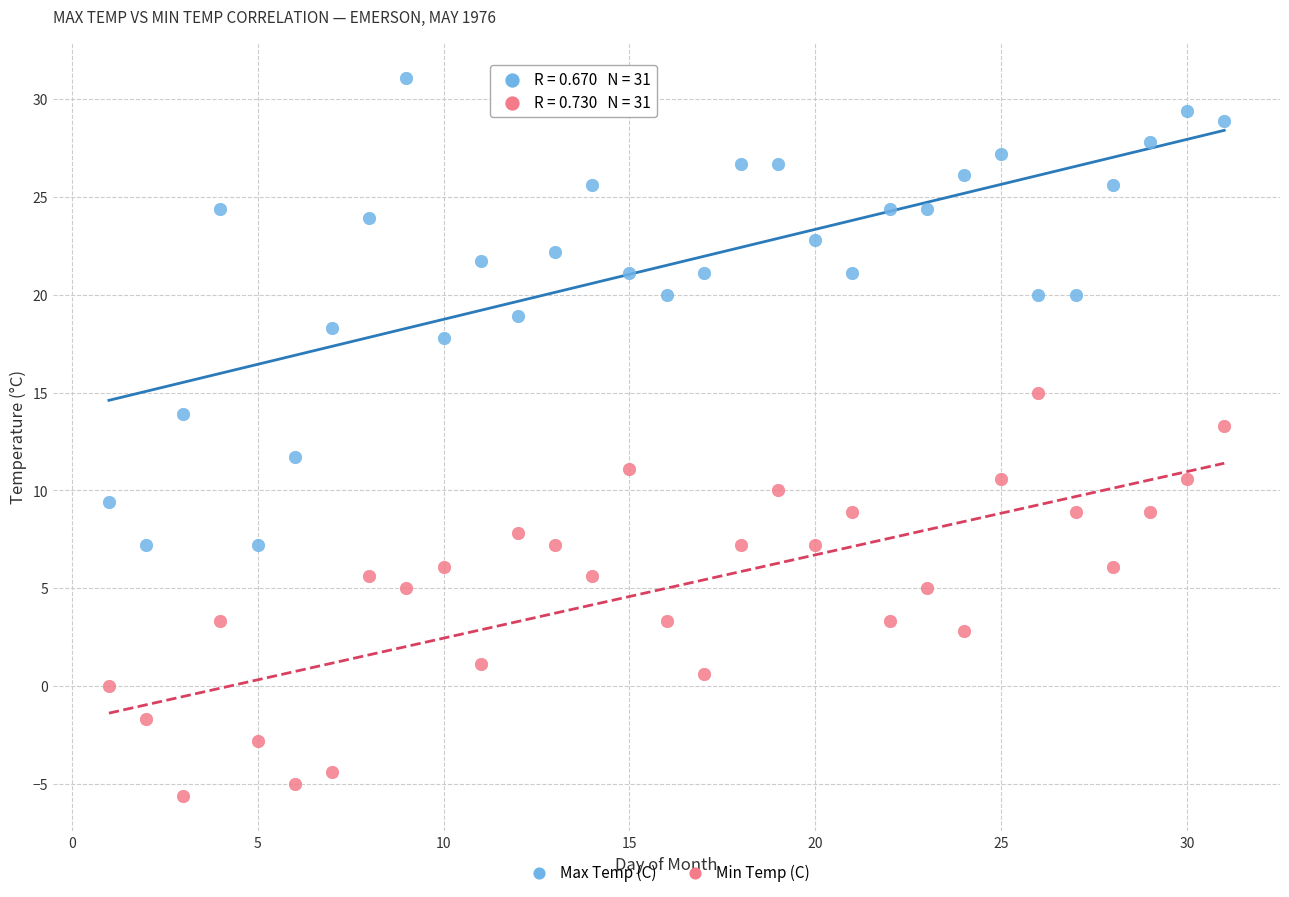

Which series has the widest spread of Y values?

Max Temp (C)